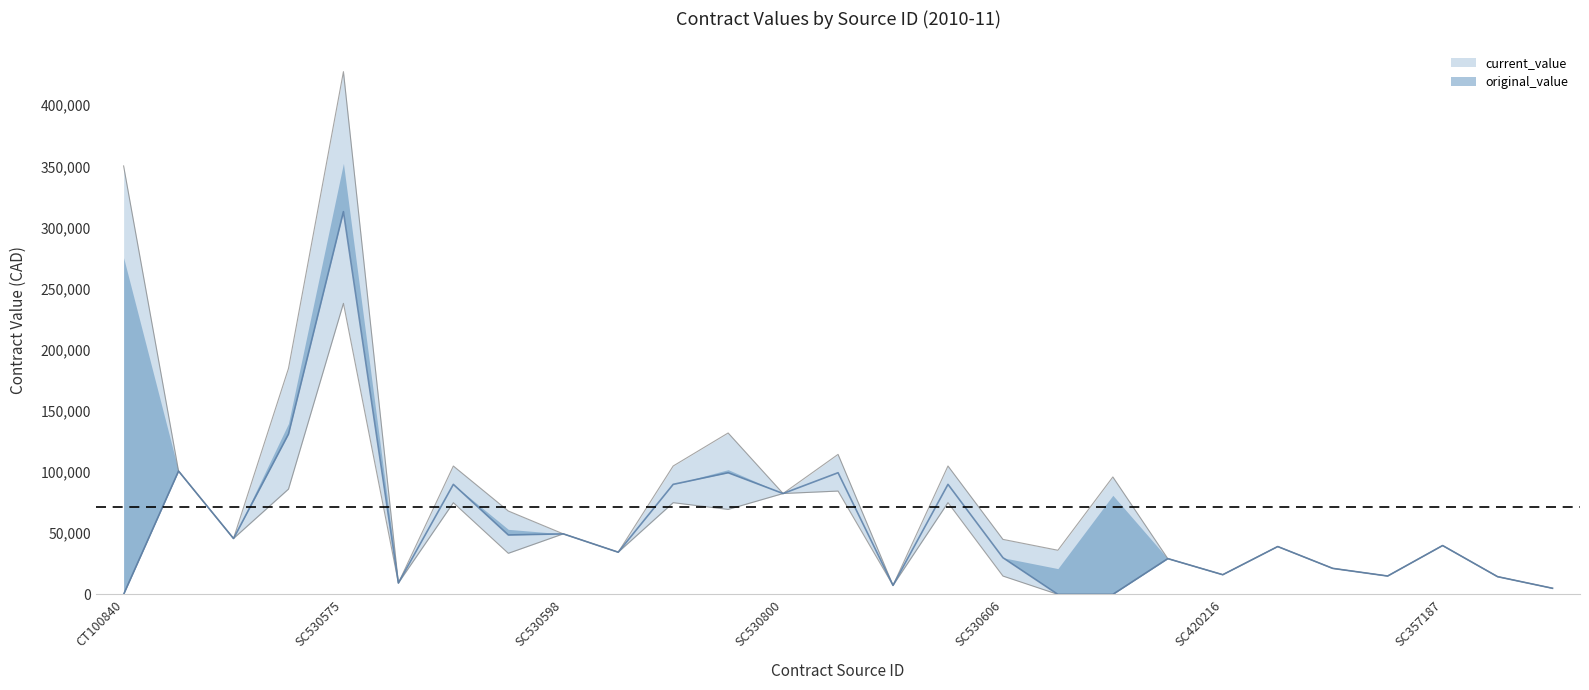

Reading left to right, extract all data points from this chart.

current_value: CT100840=350381.7	SC792650=100850.0	SC792778=45696.0	SC530576=184800.0	SC530575=427475.0	SC530572=9307.5	SC530583=104975.0	SC530597=68200.0	SC530598=49500.0	SC530599=34500.0	SC530603=105000.0	SC530604=132000.0	SC530800=82500.0	SN530601=114500.0	SC530602=7375.0	SC530605=105000.0	SC530606=45000.0	SC410219=36096.0	SC414658=96030.4	SC420147=29259.0	SC420216=16096.8	SC420336=39140.0	SC420345=21282.0	SC422913=15020.0	SC357187=39957.1	SC530624=14500.0	PO00002203=5000.0
original_value: CT100840=0.0	SC792650=100850.0	SC792778=45696.0	SC530576=131100.0	SC530575=313000.0	SC530572=9307.5	SC530583=89975.0	SC530597=48600.0	SC530598=49500.0	SC530599=34500.0	SC530603=90000.0	SC530604=99500.0	SC530800=82500.0	SN530601=99500.0	SC530602=7375.0	SC530605=90000.0	SC530606=30000.0	SC410219=0.0	SC414658=0.0	SC420147=29259.0	SC420216=16096.8	SC420336=39140.0	SC420345=21282.0	SC422913=15020.0	SC357187=39957.1	SC530624=14500.0	PO00002203=5000.0